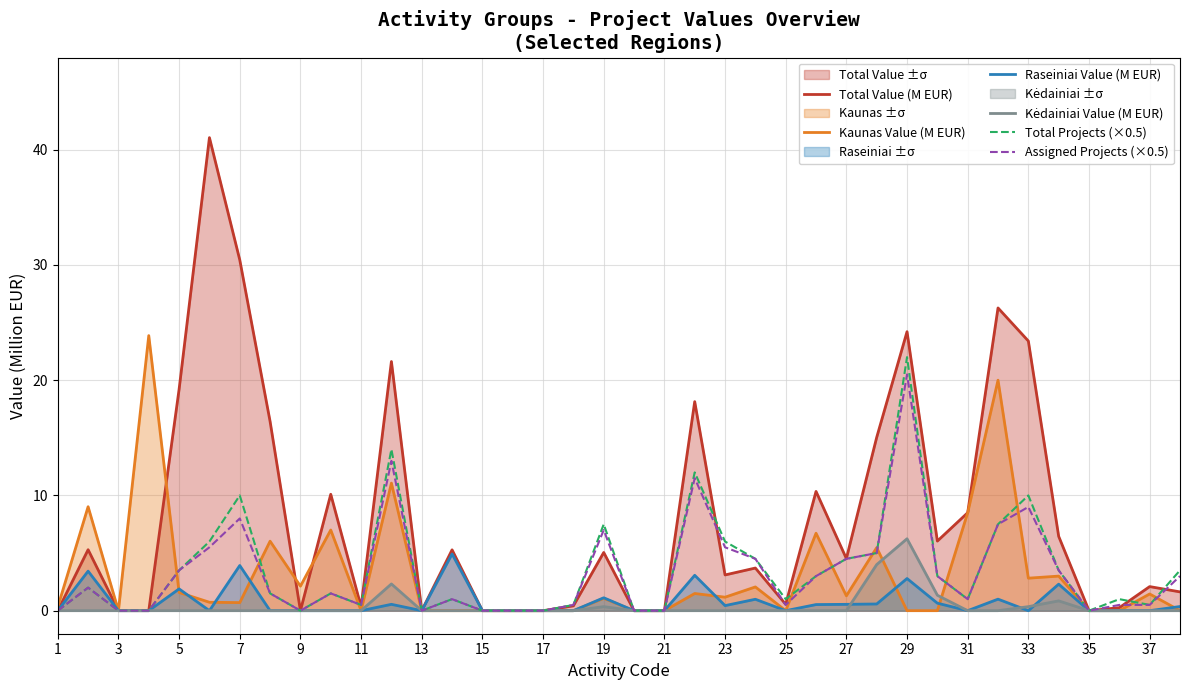

At how many categories does at least one series exceed 18?

9